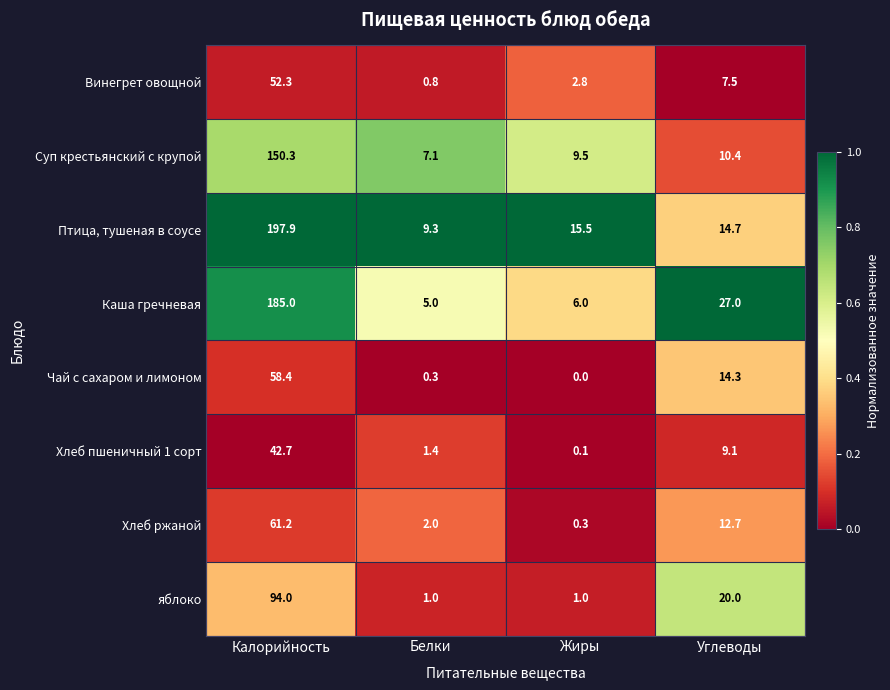

At which label does Чай с сахаром и лимоном first exceed 14?

Калорийность